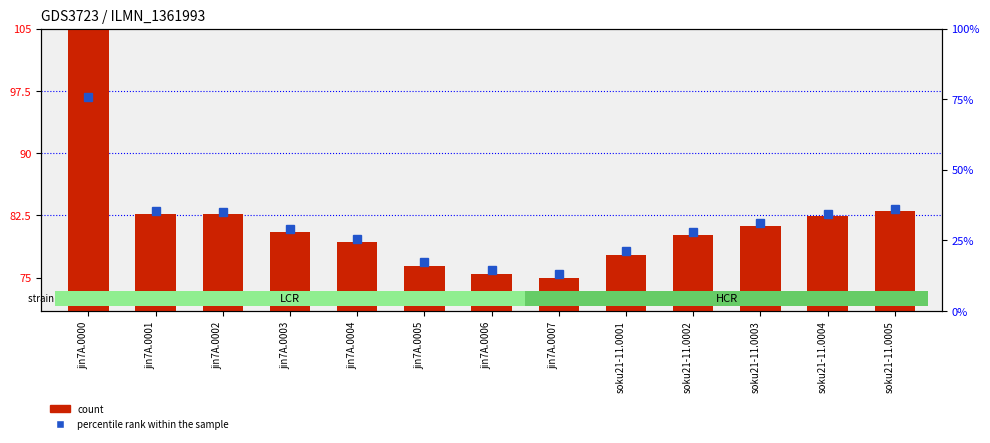

The chart shows a value of 122.3 at jin7A.0006. True or false?

False